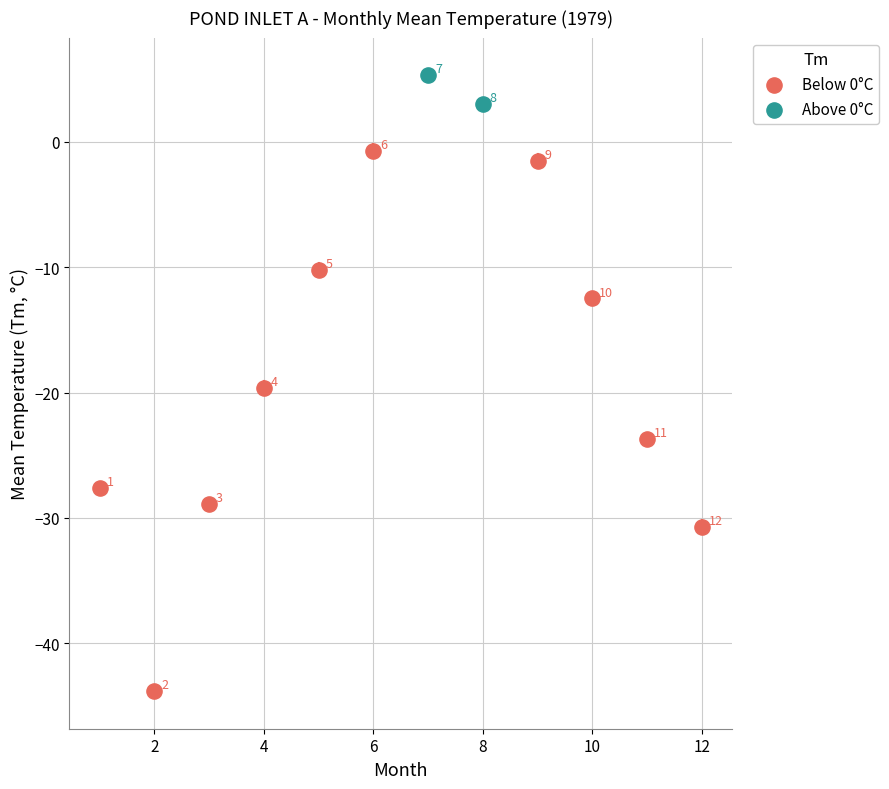

What are all the series names shown in the legend?

Below 0°C, Above 0°C